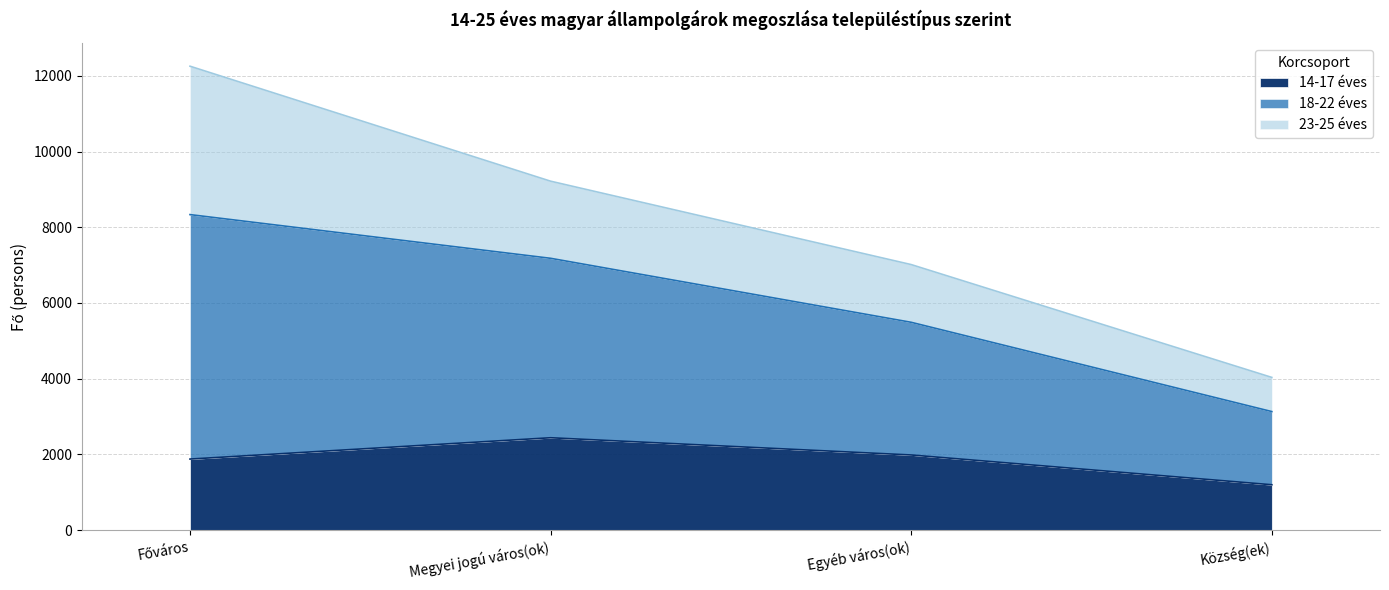

The 14-17 éves series shows 1201 at Község(ek). True or false?

True